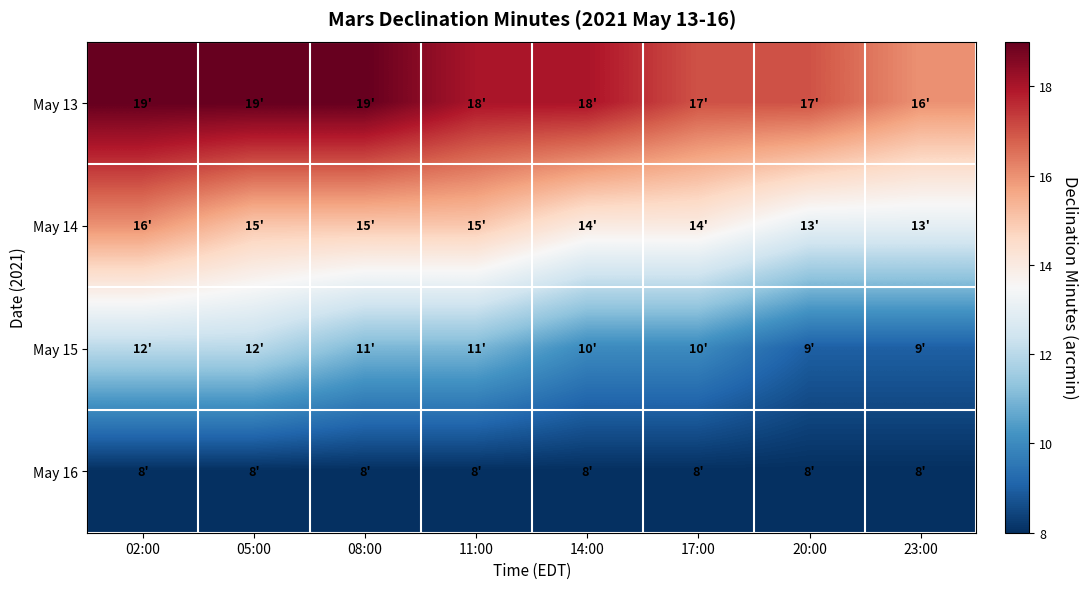

What is the maximum value shown in the chart?

19